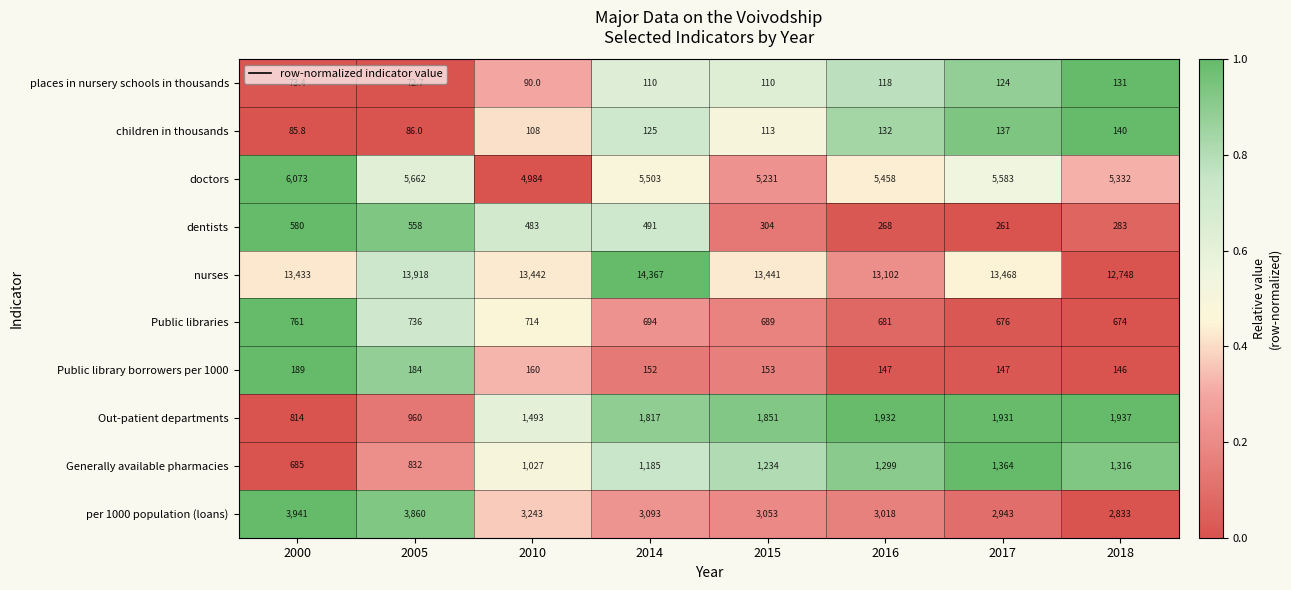

Where does the dentists series first go above 483?

2000